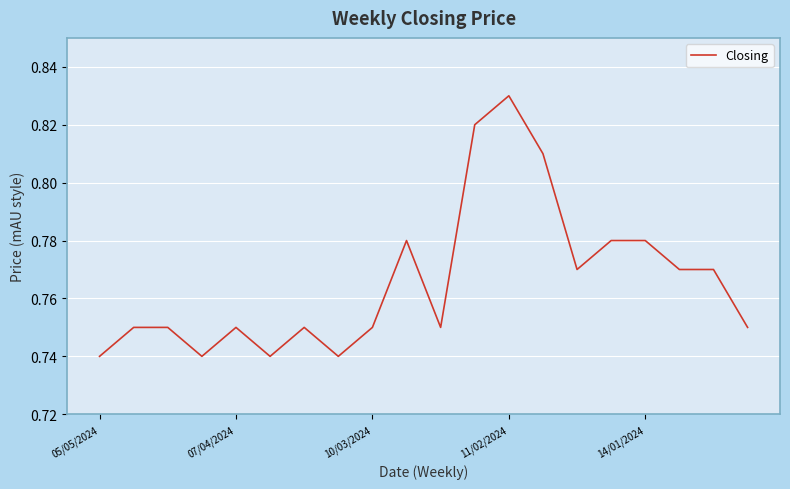

True or false: the data shows 1.2 at 05/05/2024.

False